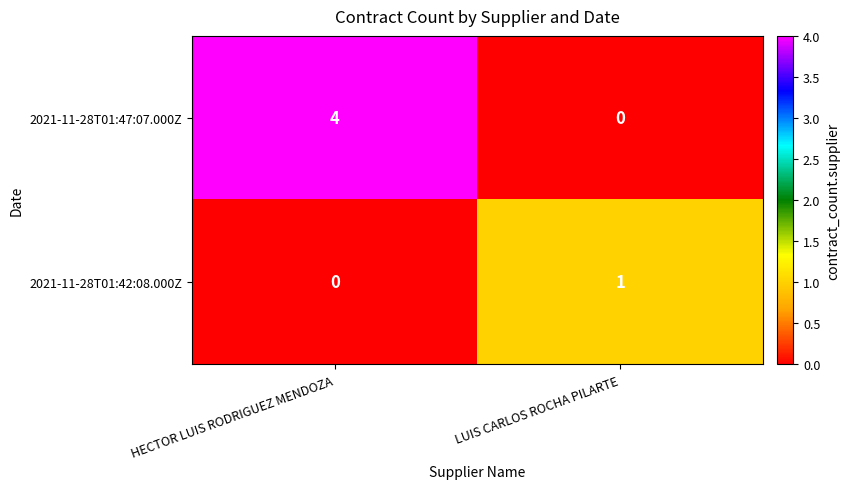

What is the spread (max minus min) of values at HECTOR LUIS RODRIGUEZ MENDOZA?

4